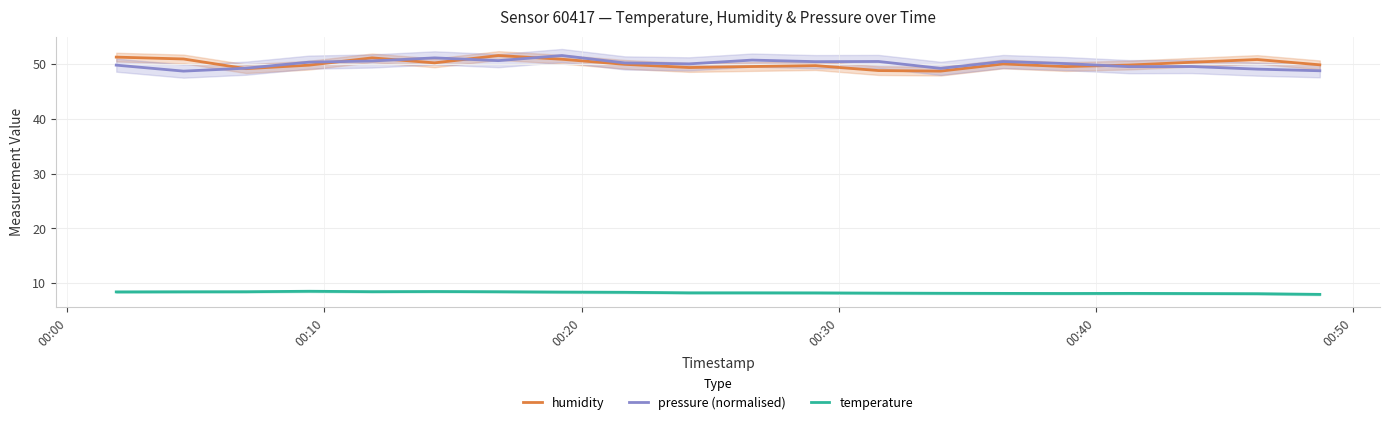

What is the sum of all humidity values?

1001.9